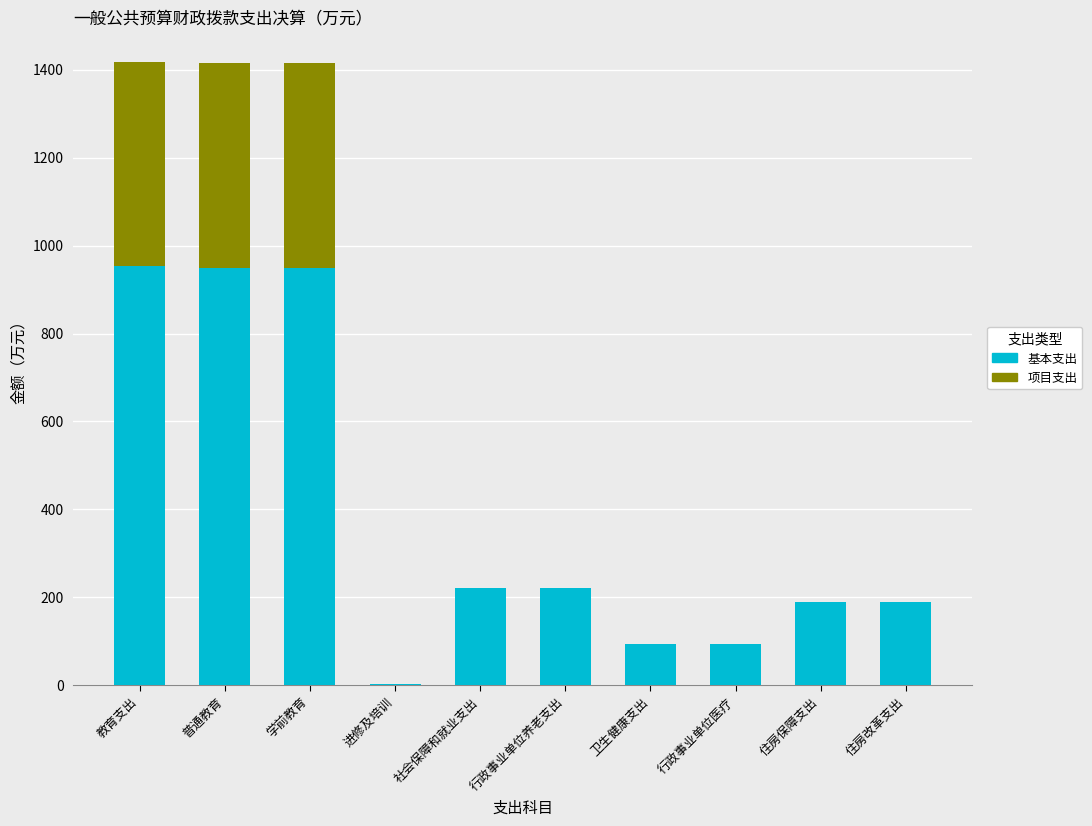

What is the total value across all series at 教育支出?

1416.9